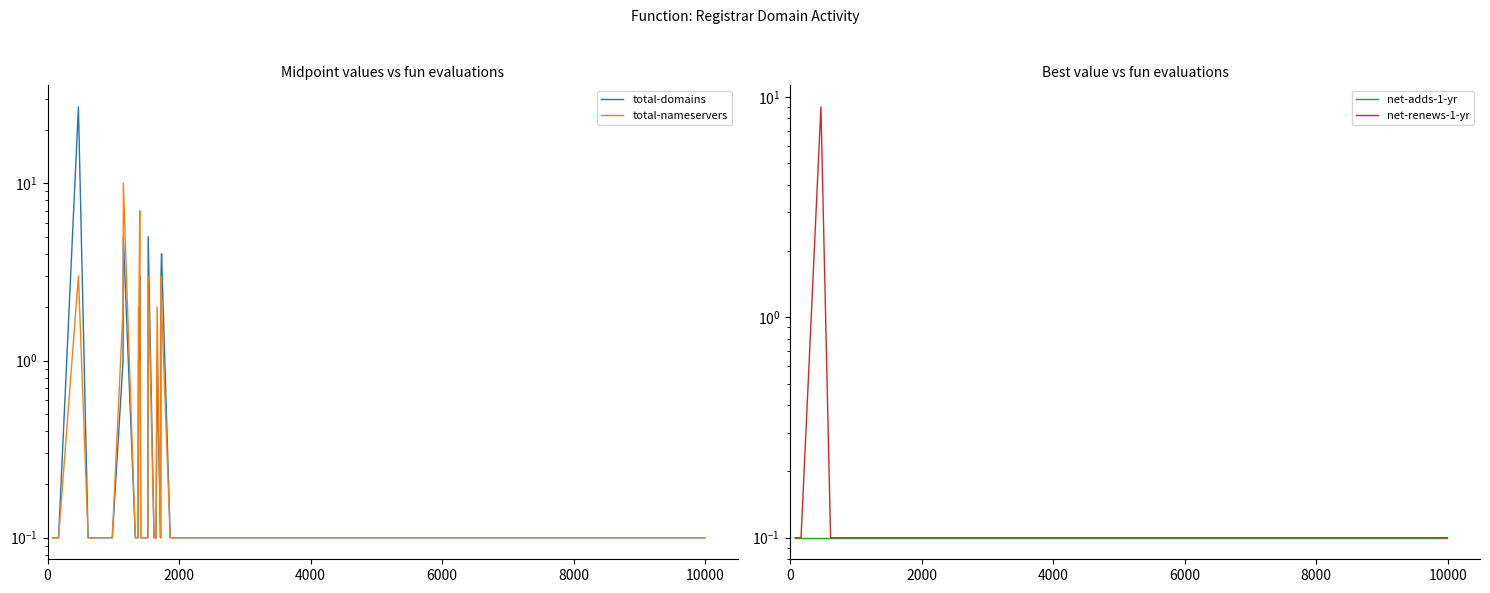

At how many categories does at least one series exceed 11?

1